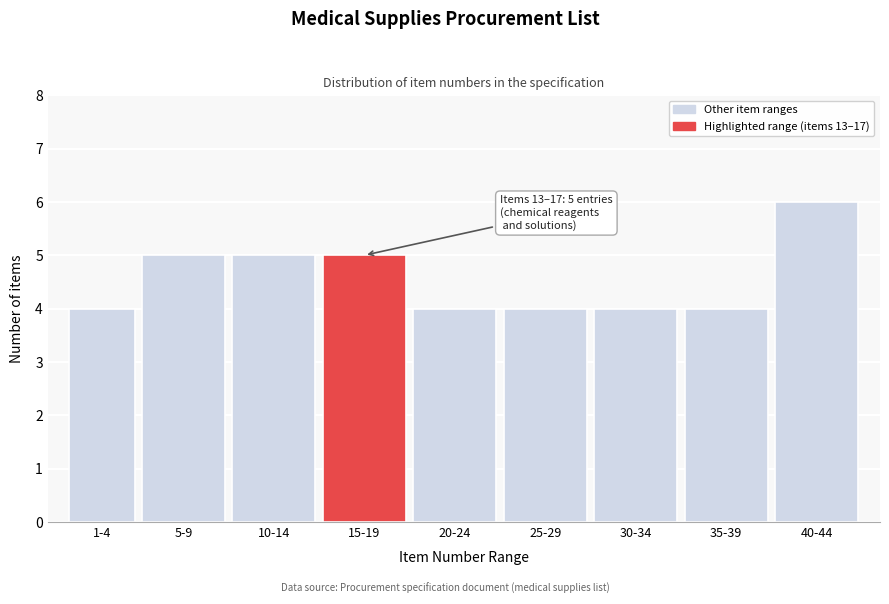

Reading left to right, extract all data points from this chart.

4	5	5	5	4	4	4	4	6